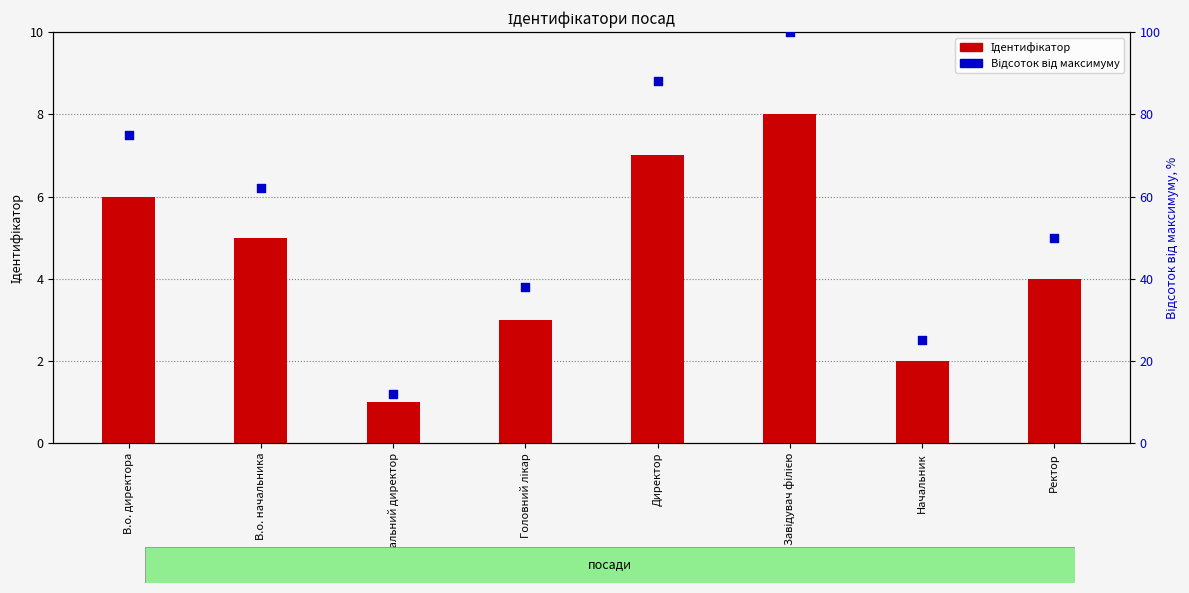

What are all the series names shown in the legend?

Ідентифікатор, Відсоток від максимуму